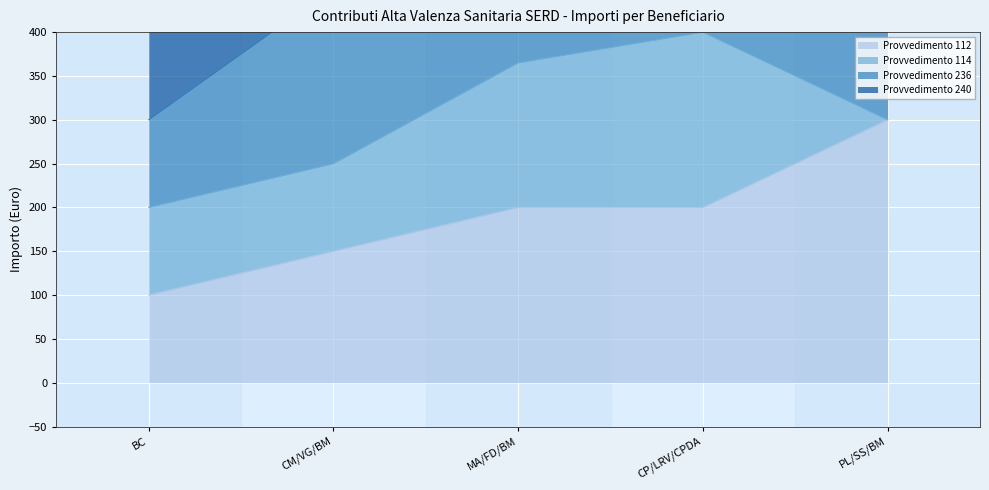

Which series changed the most between MA/FD/BM and PL/SS/BM?

Provvedimento 114